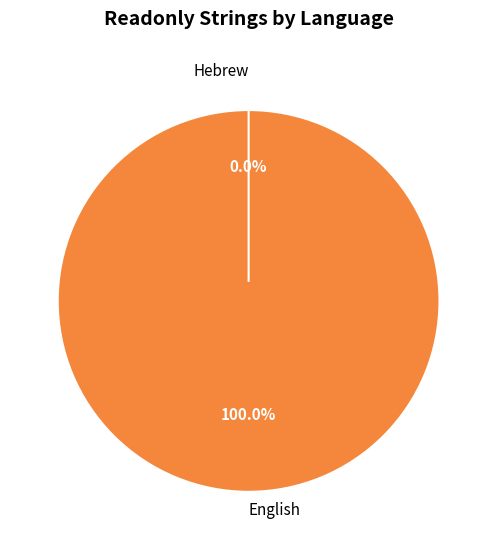

What is the change in value from English to Hebrew?

-3